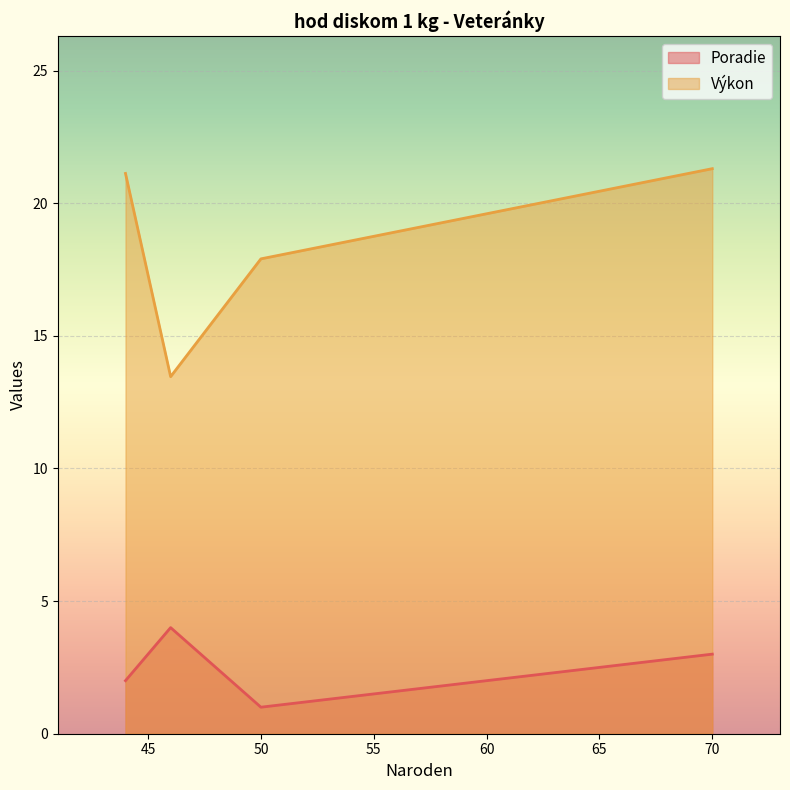

Which series has the largest total across all categories?

Výkon